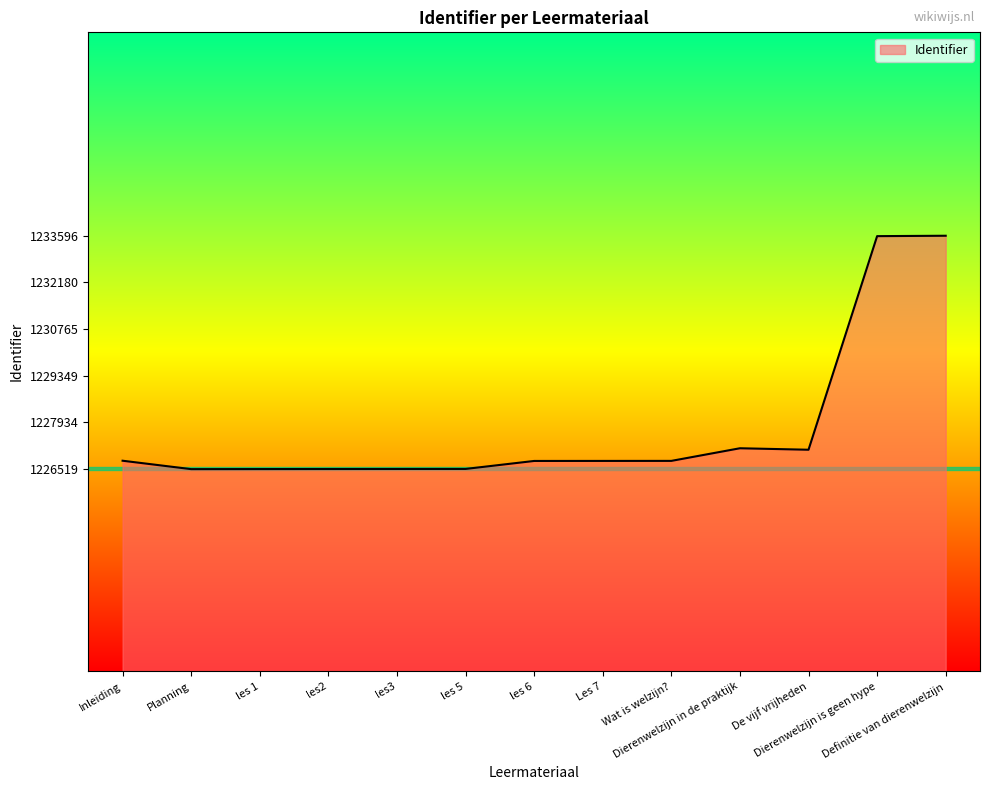

What is the difference between the values at les3 and les 1?

3